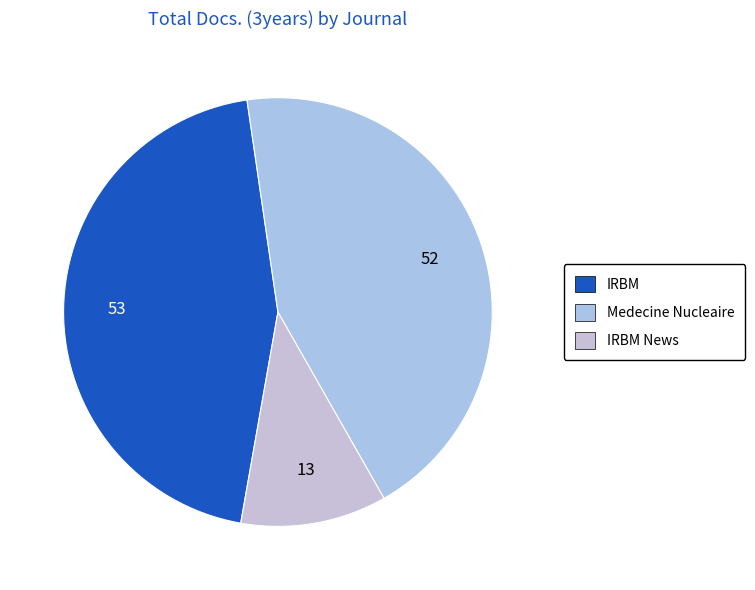

Count the number of slices in the pie.

3